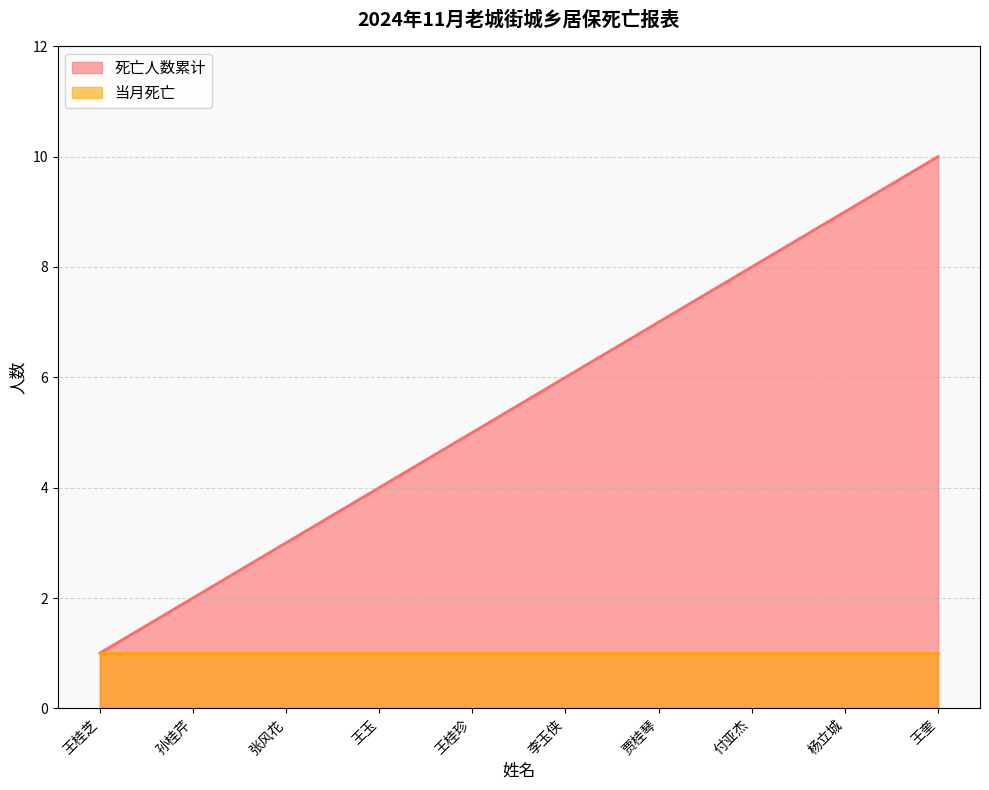

The chart shows a value of 5 at 杨立城. True or false?

False